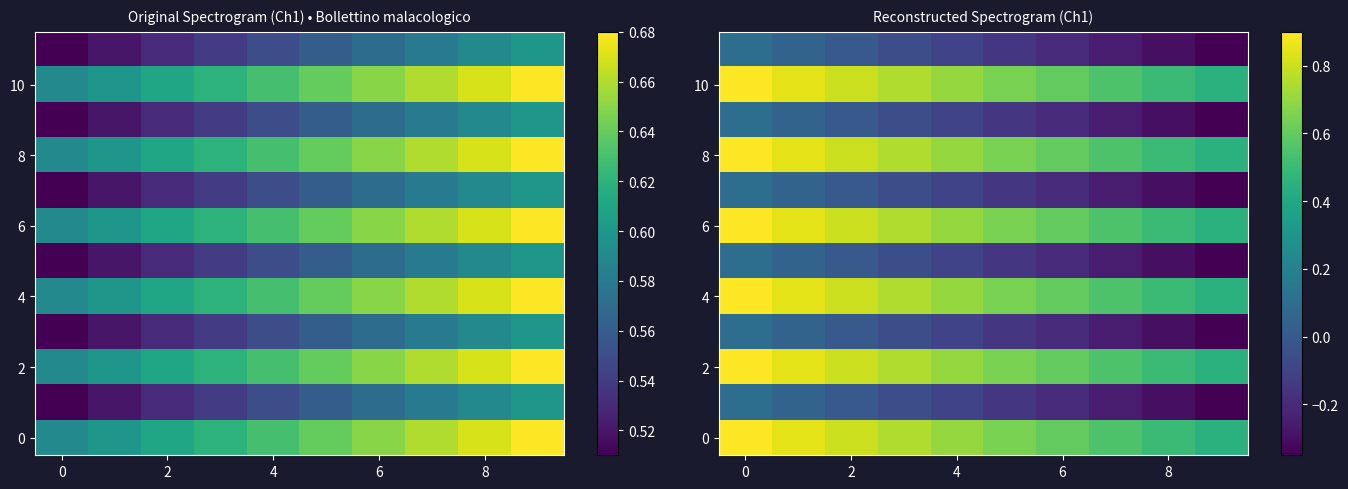

How many row_8 values are between 0 and 1?

10